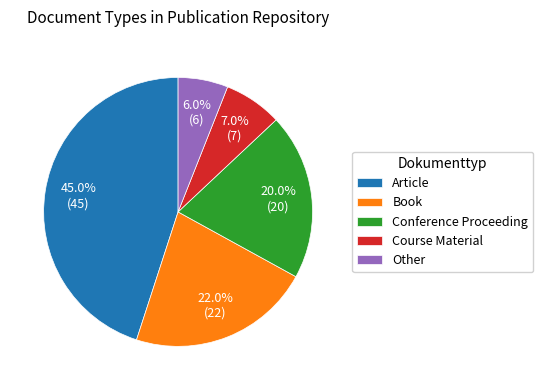

To the nearest percent, what portion does Book represent?

22%